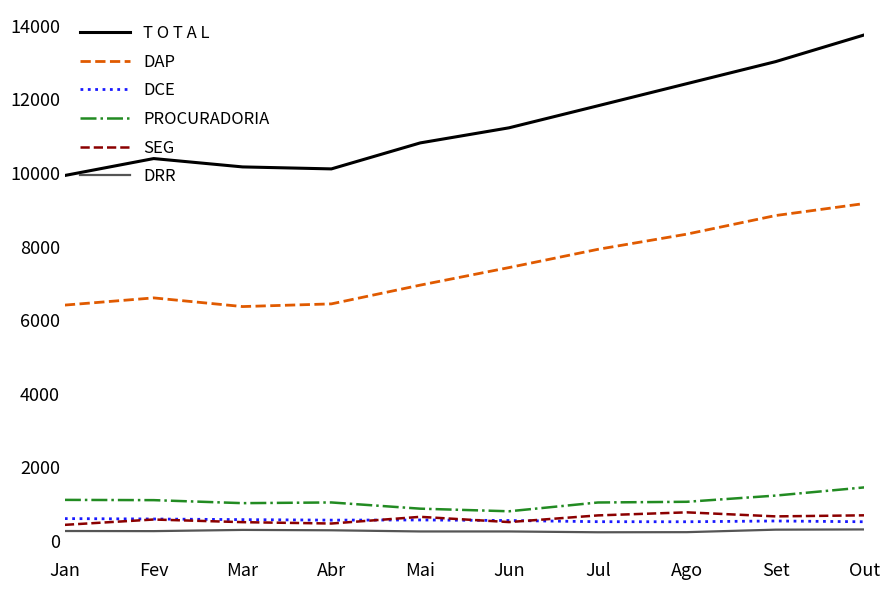

True or false: PROCURADORIA and DRR cross at least once.

False